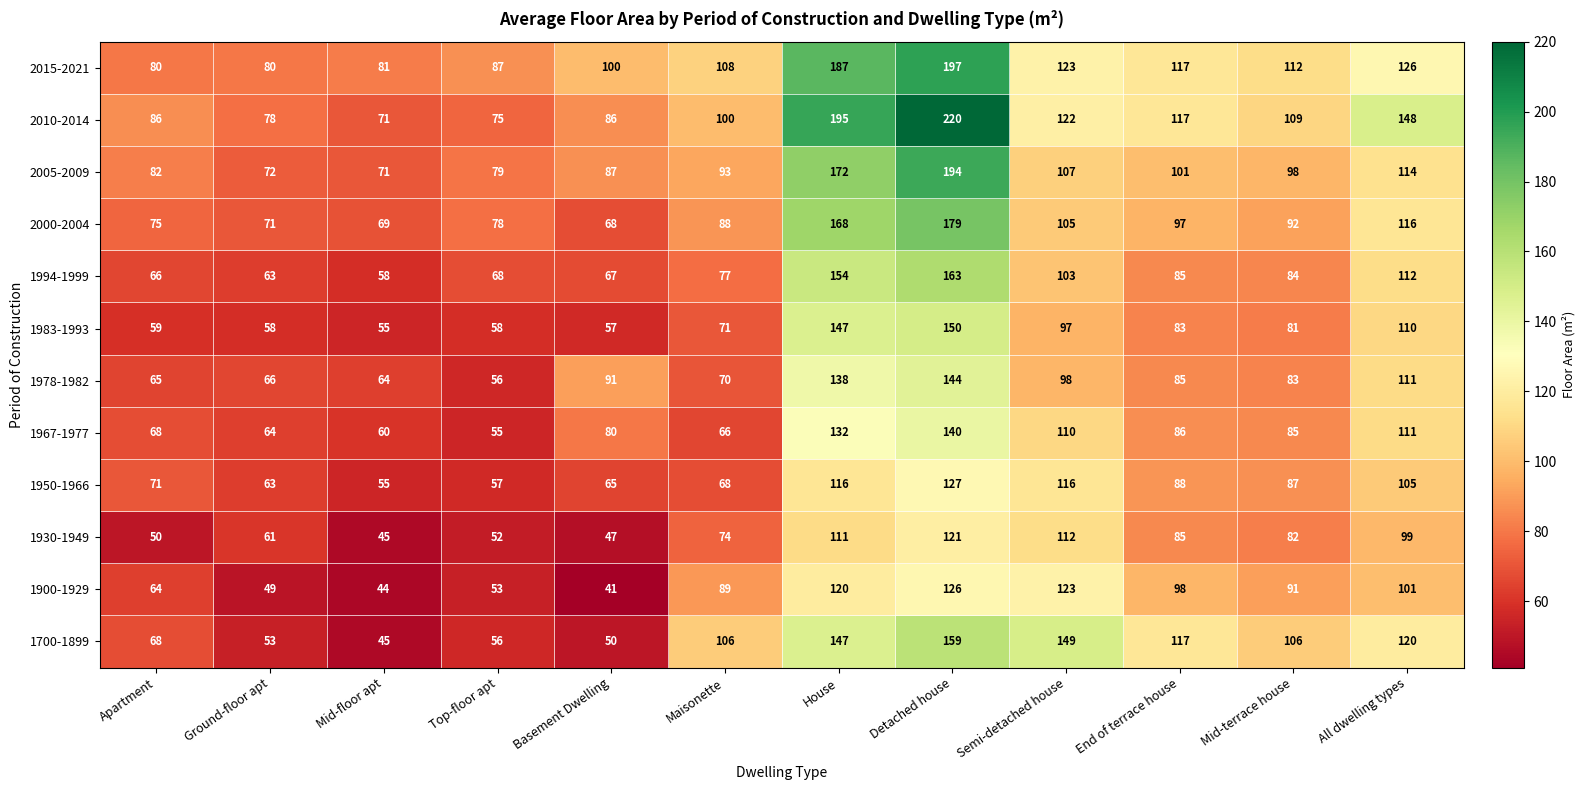

At which category is the sum across all series the highest?

Detached house